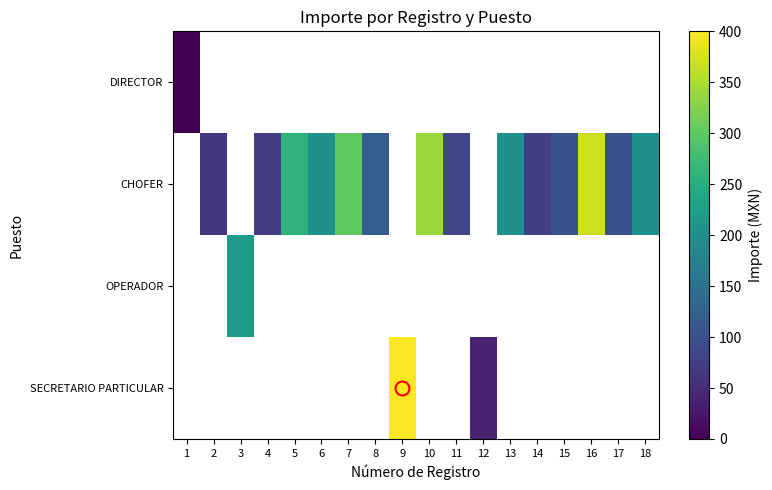

Which series changed the most between 8 and 17?

CHOFER